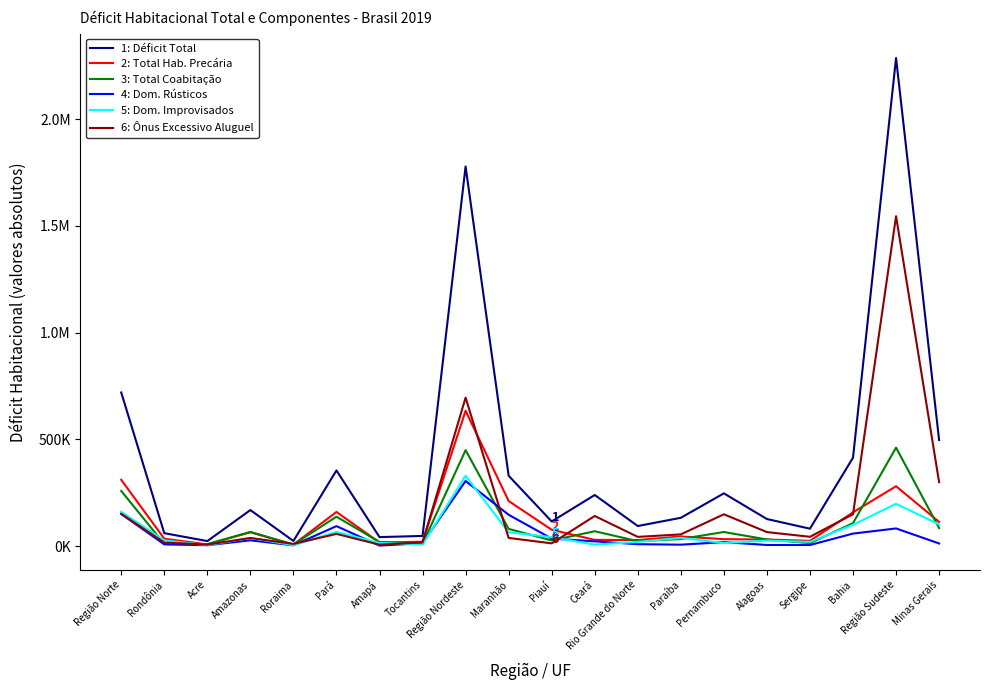

Does the chart display data point markers on the line(s)?

No